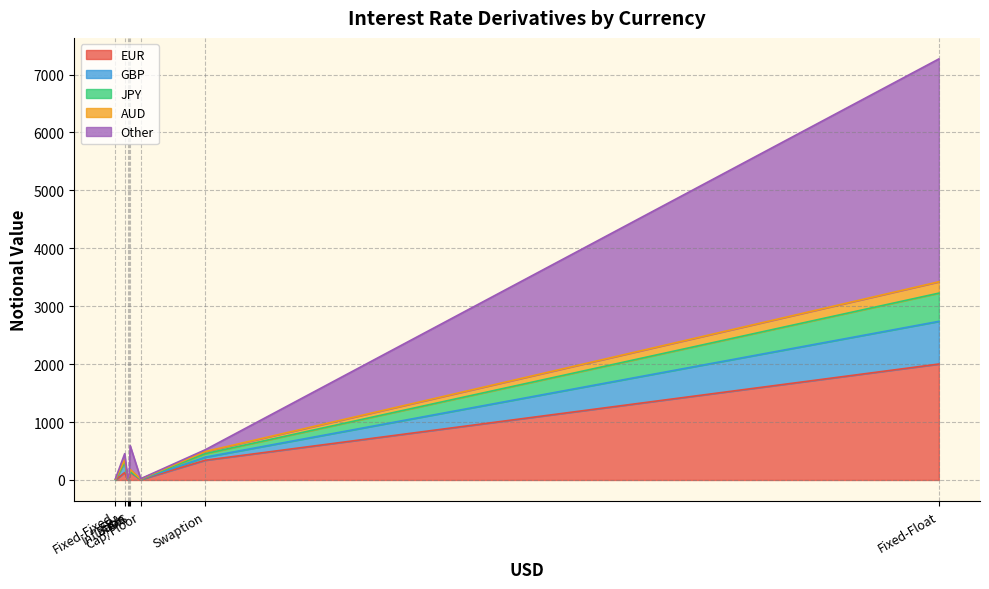

What is the sum of all GBP values?

1035